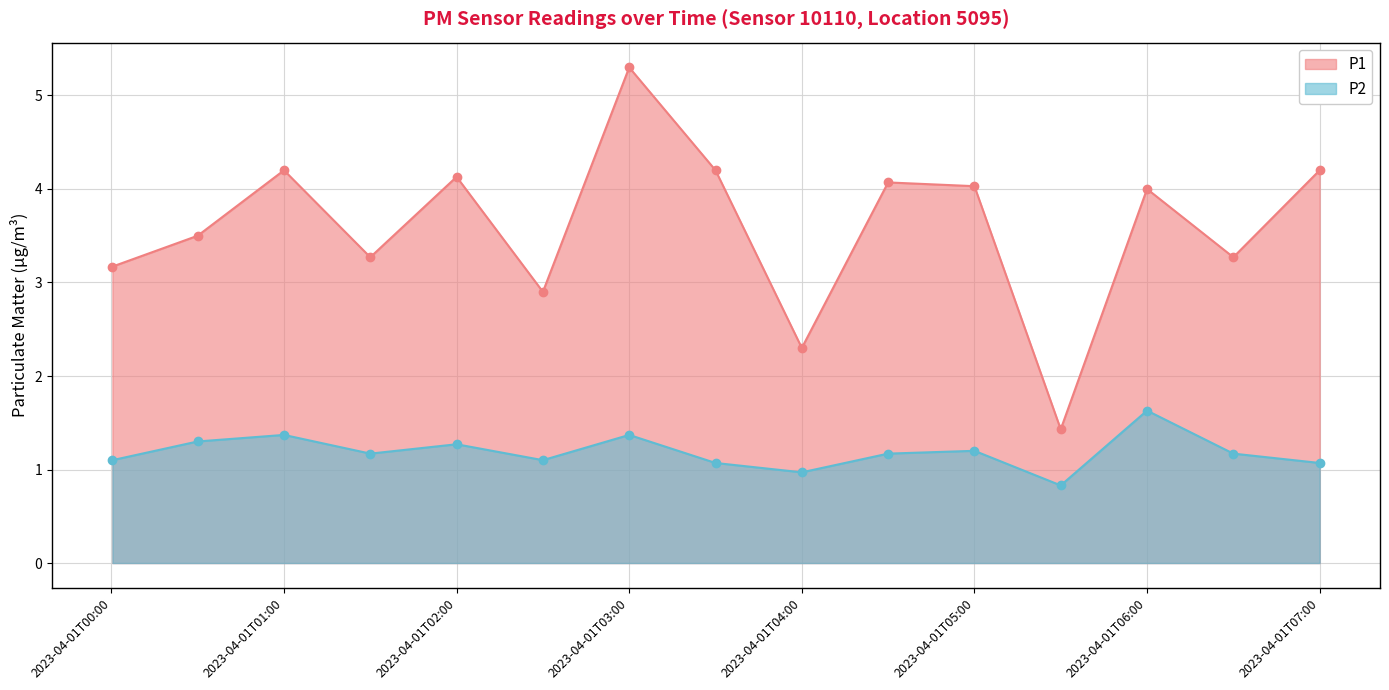

What is the spread (max minus min) of values at 2023-04-01T02:30:00?

1.8